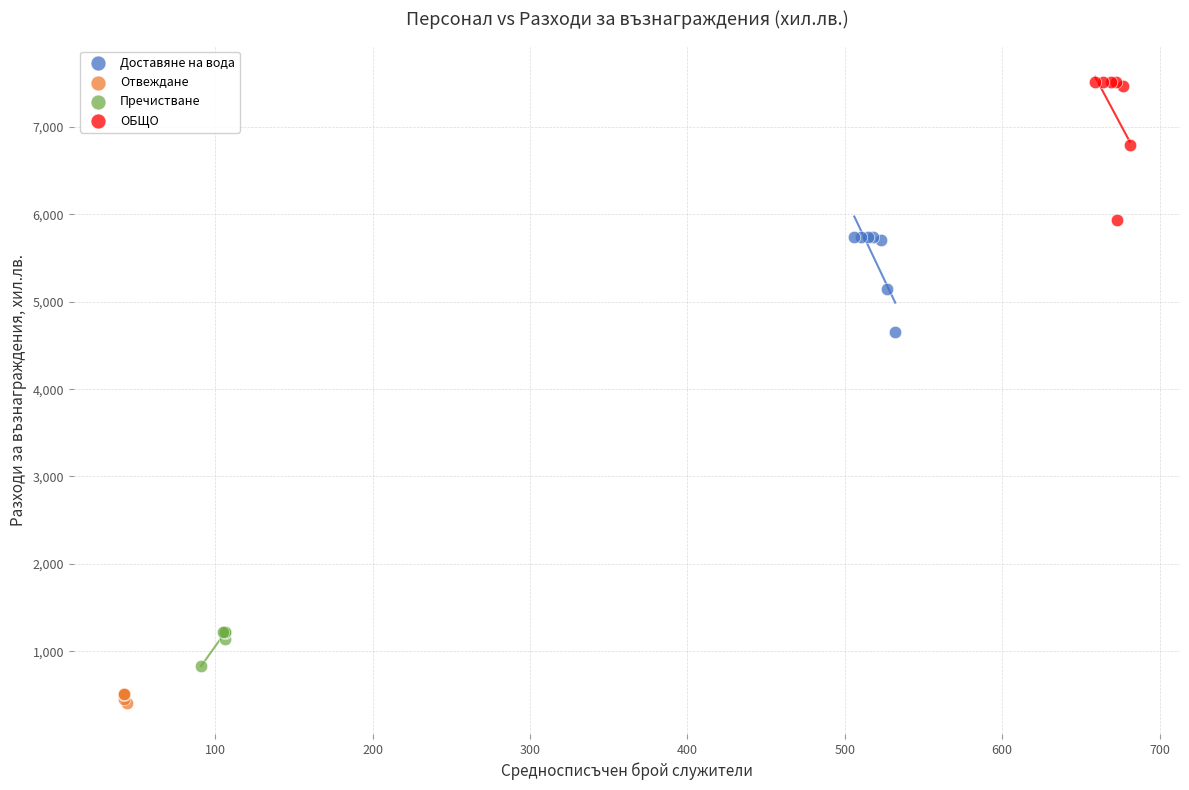

Which series reaches the maximum Y coordinate?

ОБЩО